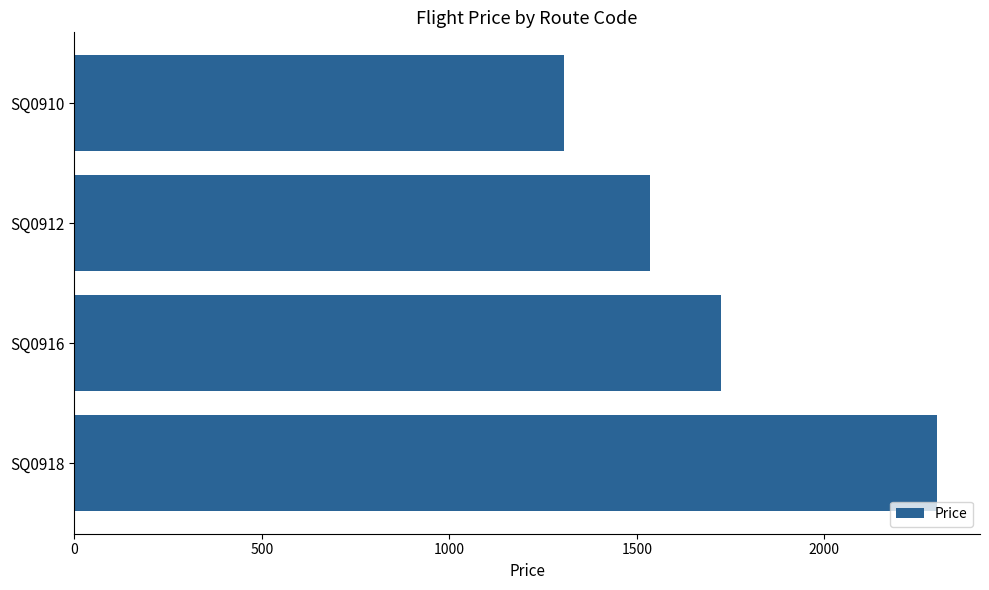

How many data points does each series have?

4